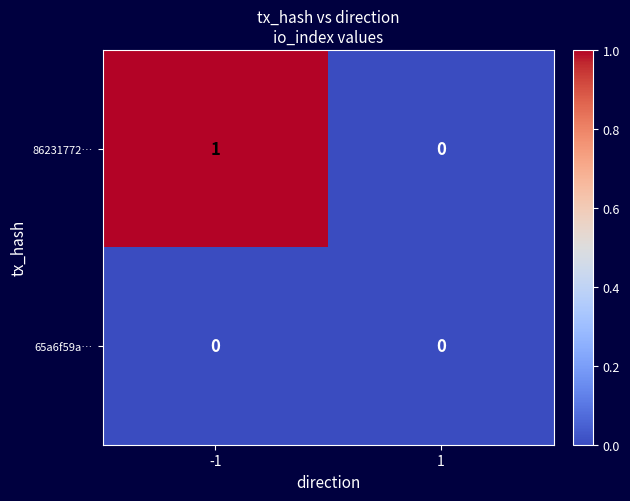

Between -1 and 1, which series saw the biggest shift?

86231772…